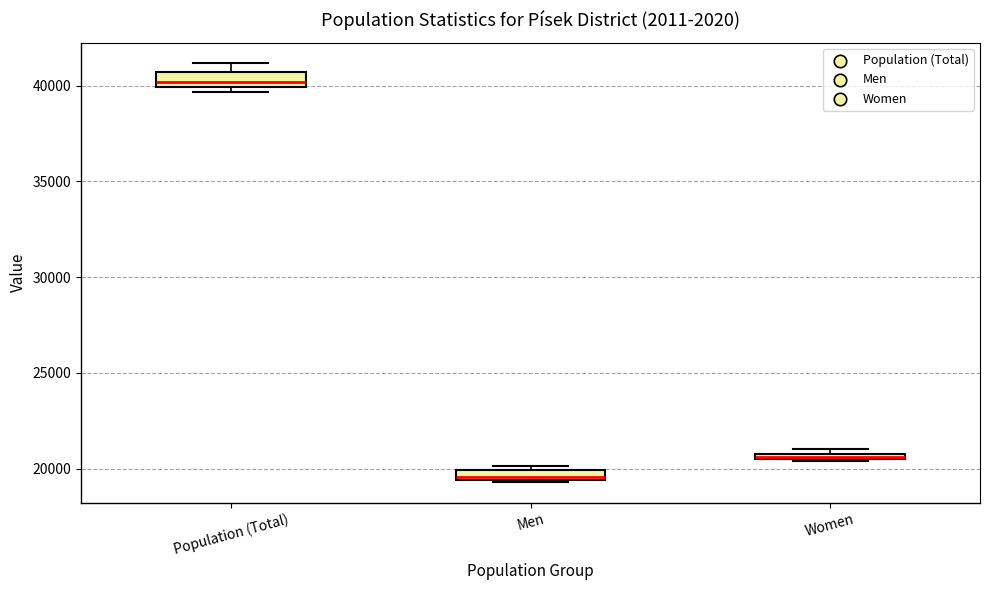

Which box has the lowest median line?

Men